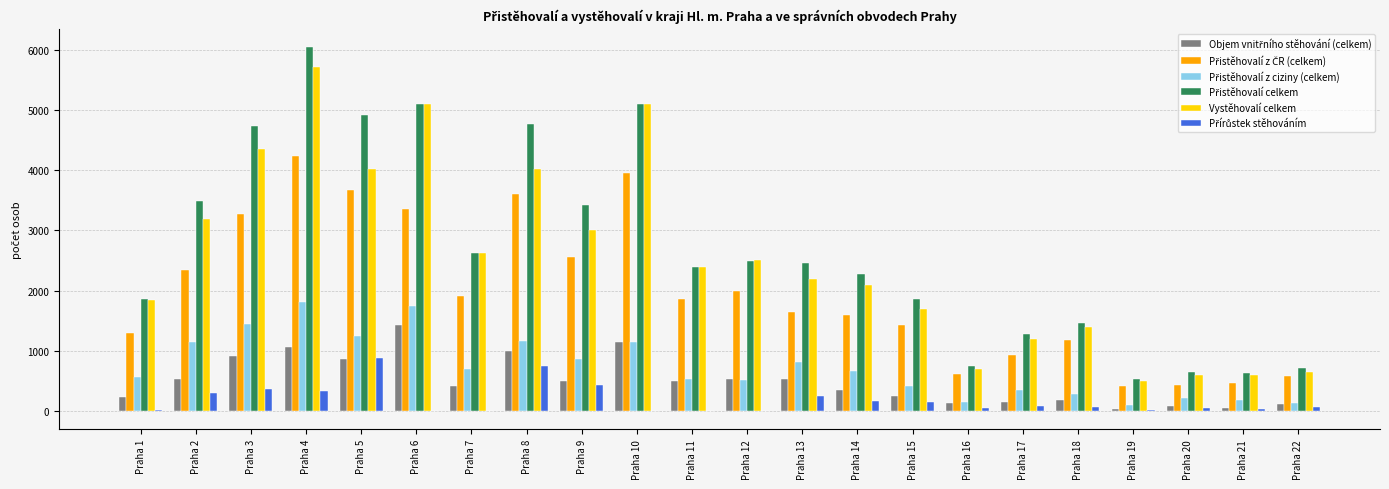

Between Praha 6 and Praha 9, which series saw the biggest shift?

Vystěhovalí celkem